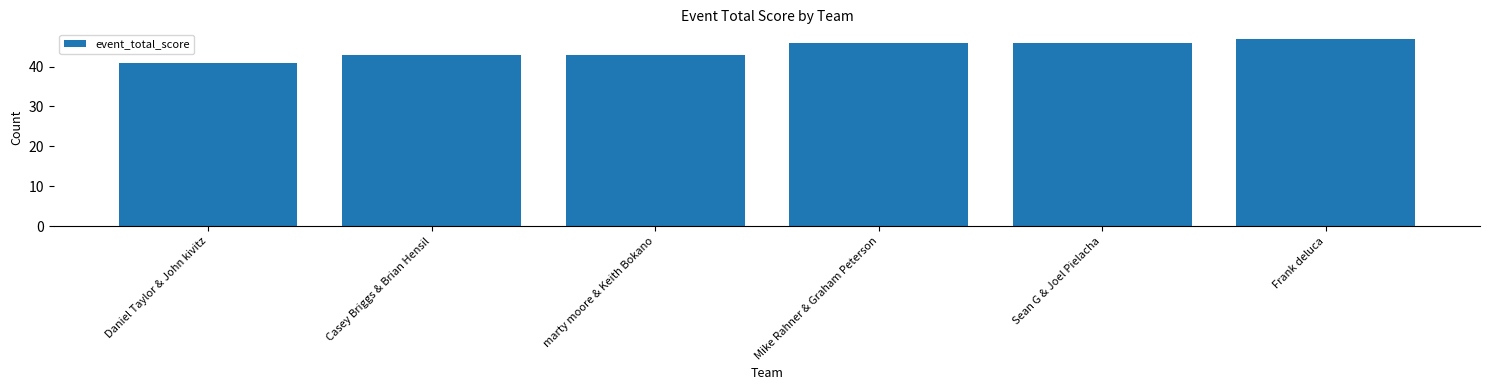

Reading right to left, list all the values displayed in this chart.

Frank deluca=47	Sean G & Joel Pielacha=46	Mike Rahner & Graham Peterson=46	marty moore & Keith Bokano=43	Casey Briggs & Brian Hensil=43	Daniel Taylor & John kivitz=41